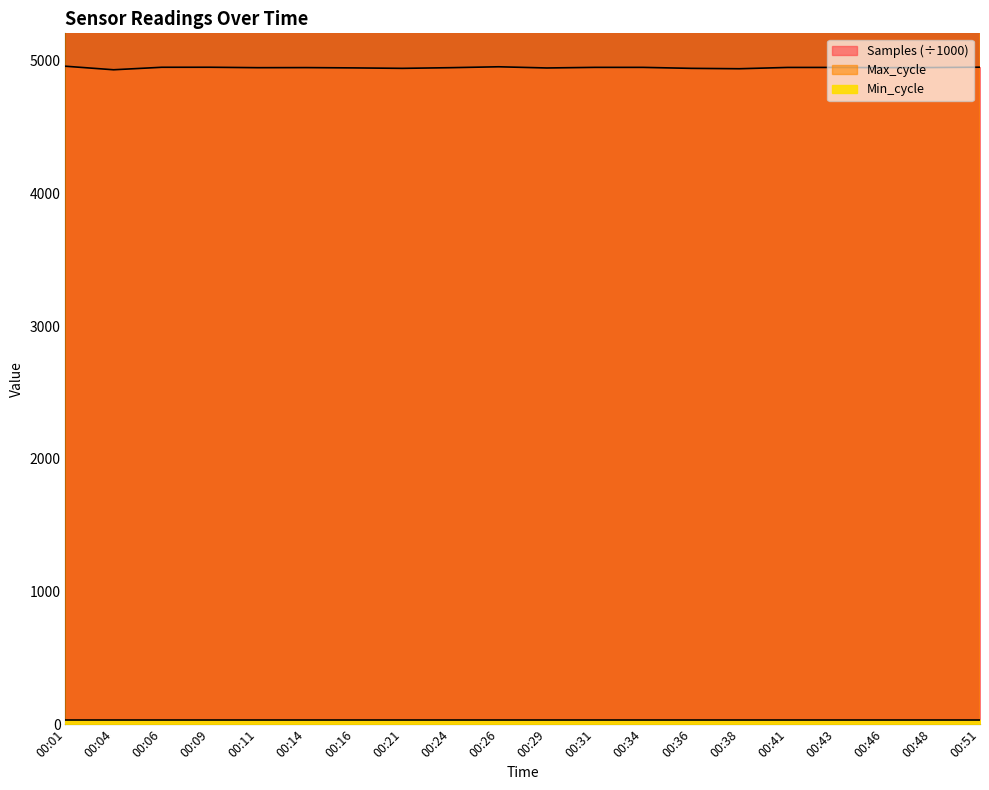

True or false: Samples and Max_cycle intersect in this chart.

False